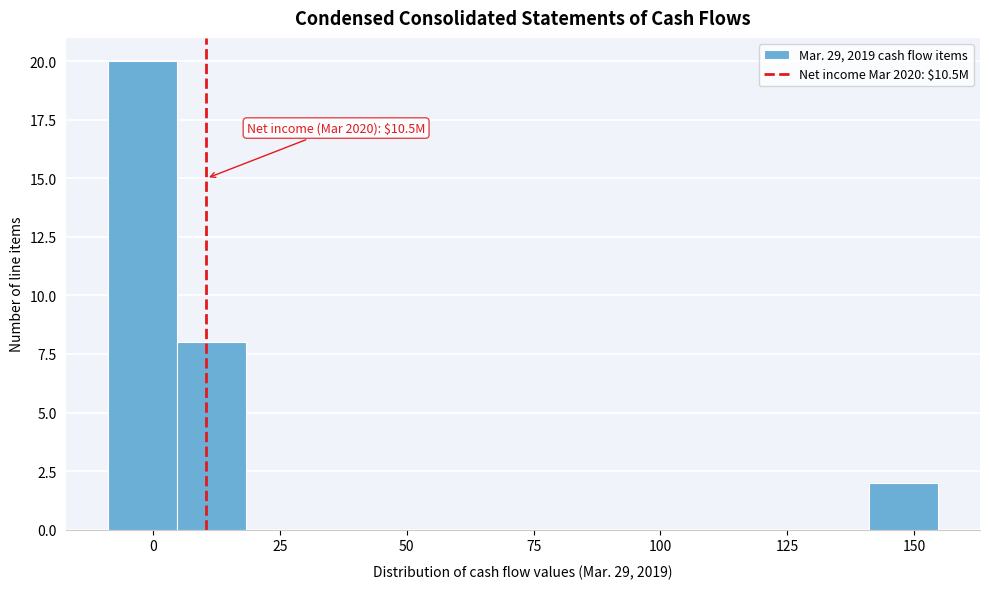

Around what value on the x-axis is the tallest bar? Give the approximate position of its centre, as read against the axis.

0